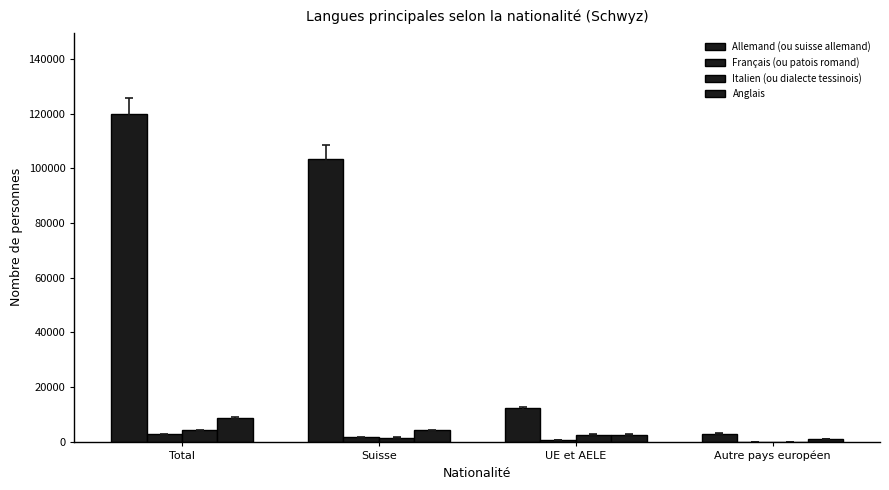

What is the difference between the highest and lowest values at Total?

116956.5